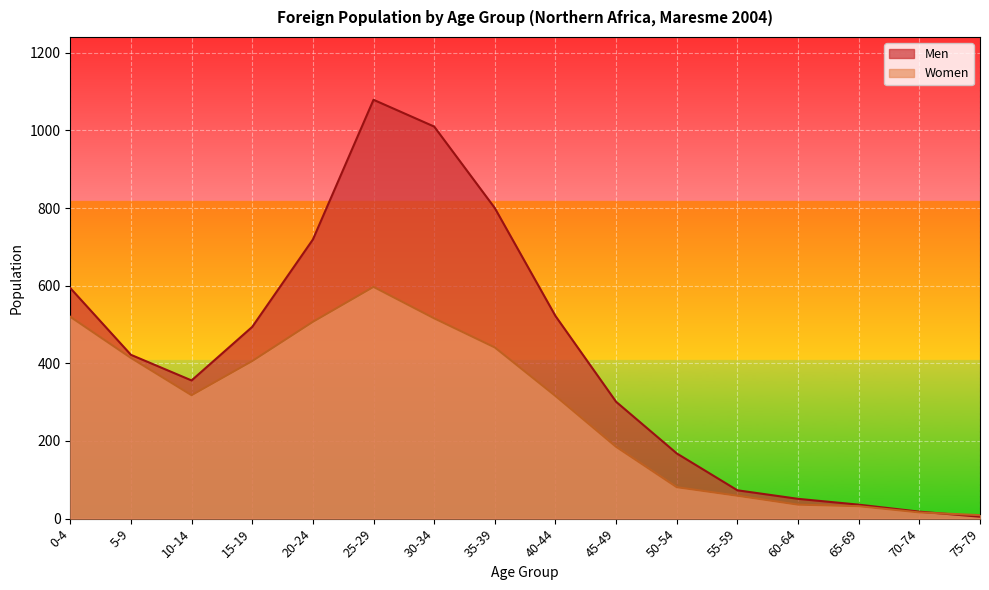

What is the sum of all Men values?

6648